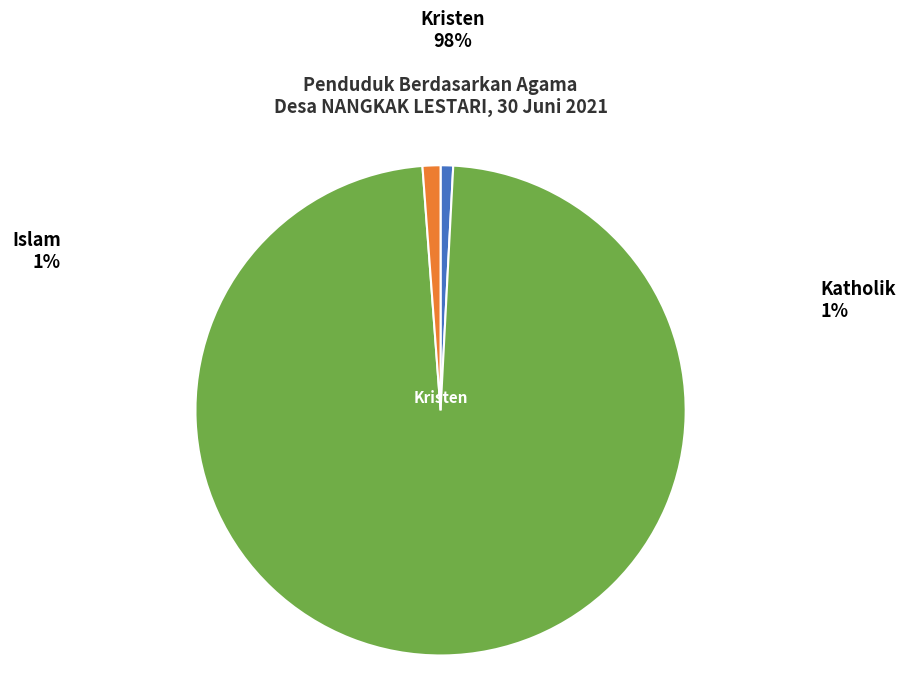

How many slices are in this pie chart?

3